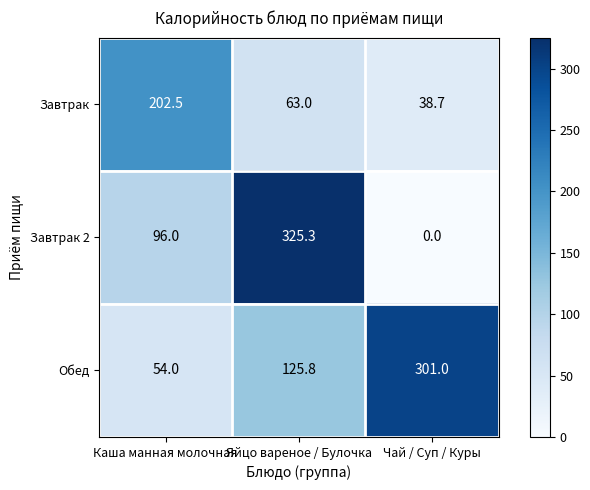

What is the sum of all Завтрак values?

304.2